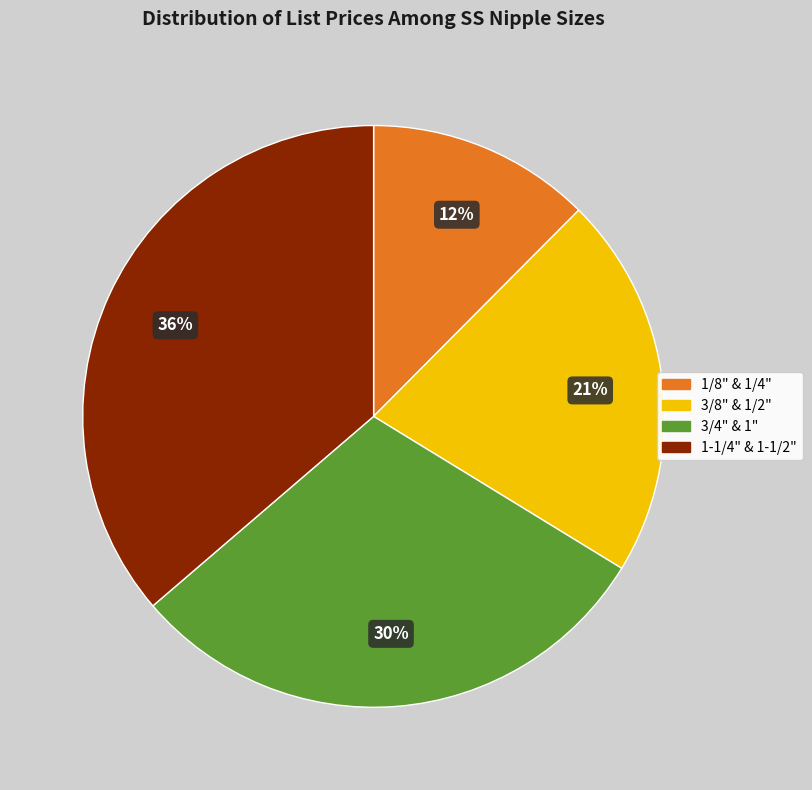

How many segments does this pie chart have?

4